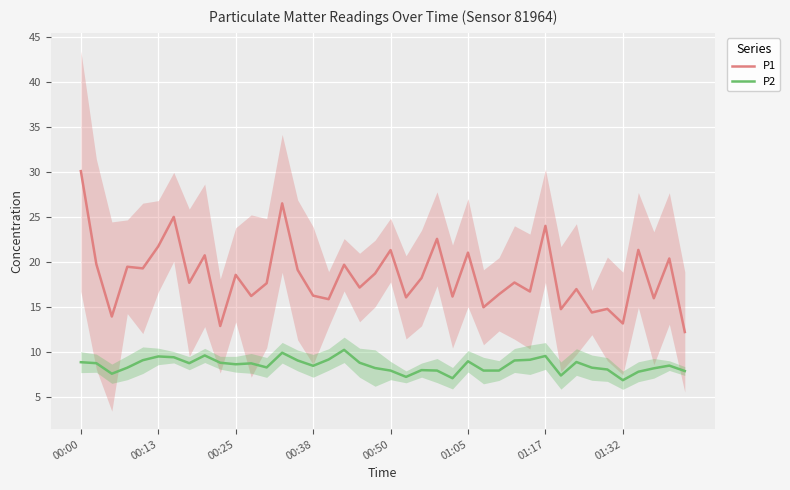

The value of P2 at 28 is 9.1. True or false?

True